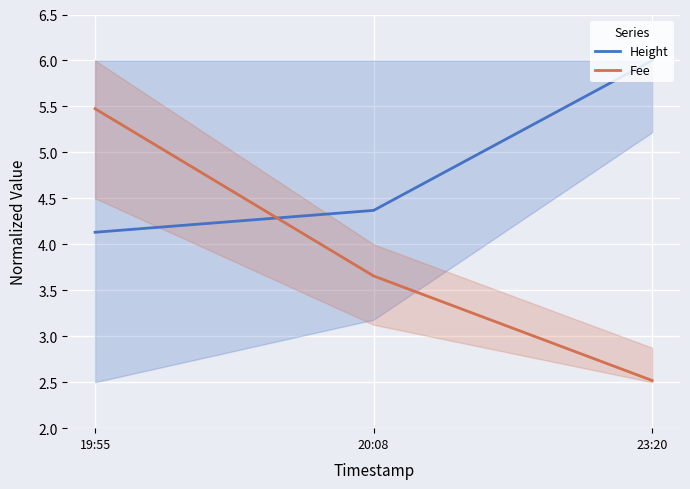

Reading left to right, transcribe all the data shown in this chart.

Height: 19:55=4.1	20:08=4.4	23:20=6.0
Fee: 19:55=5.5	20:08=3.7	23:20=2.5